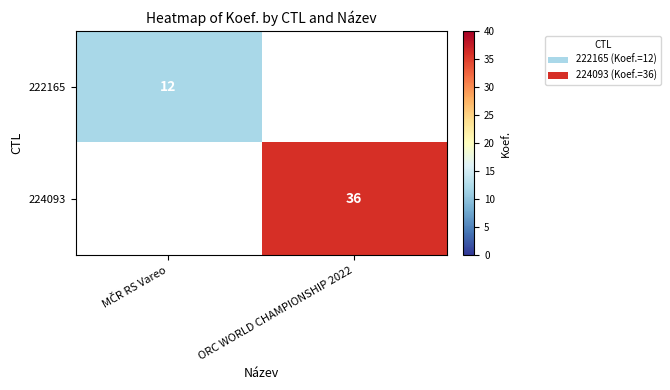

The value of 224093 at ORC WORLD CHAMPIONSHIP 2022 is 62.2. True or false?

False